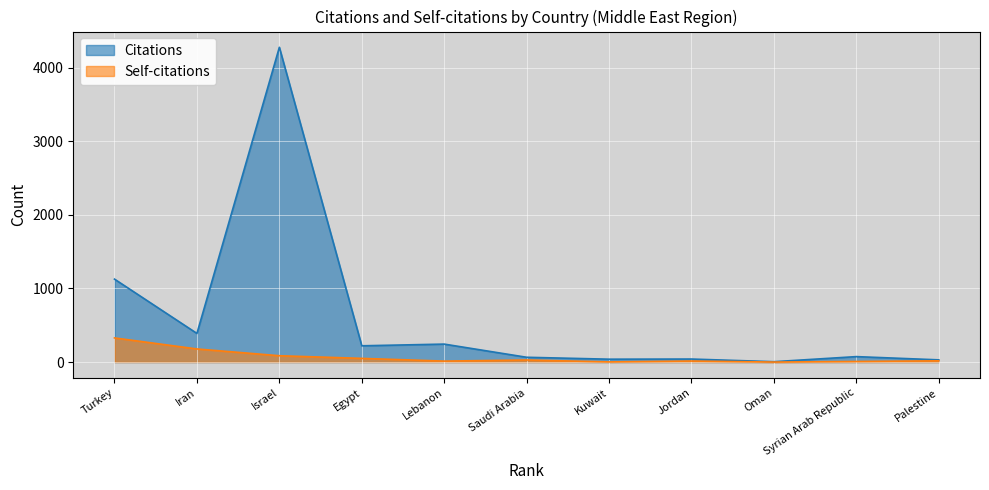

Where is Citations nearest to the value 2141?

Turkey